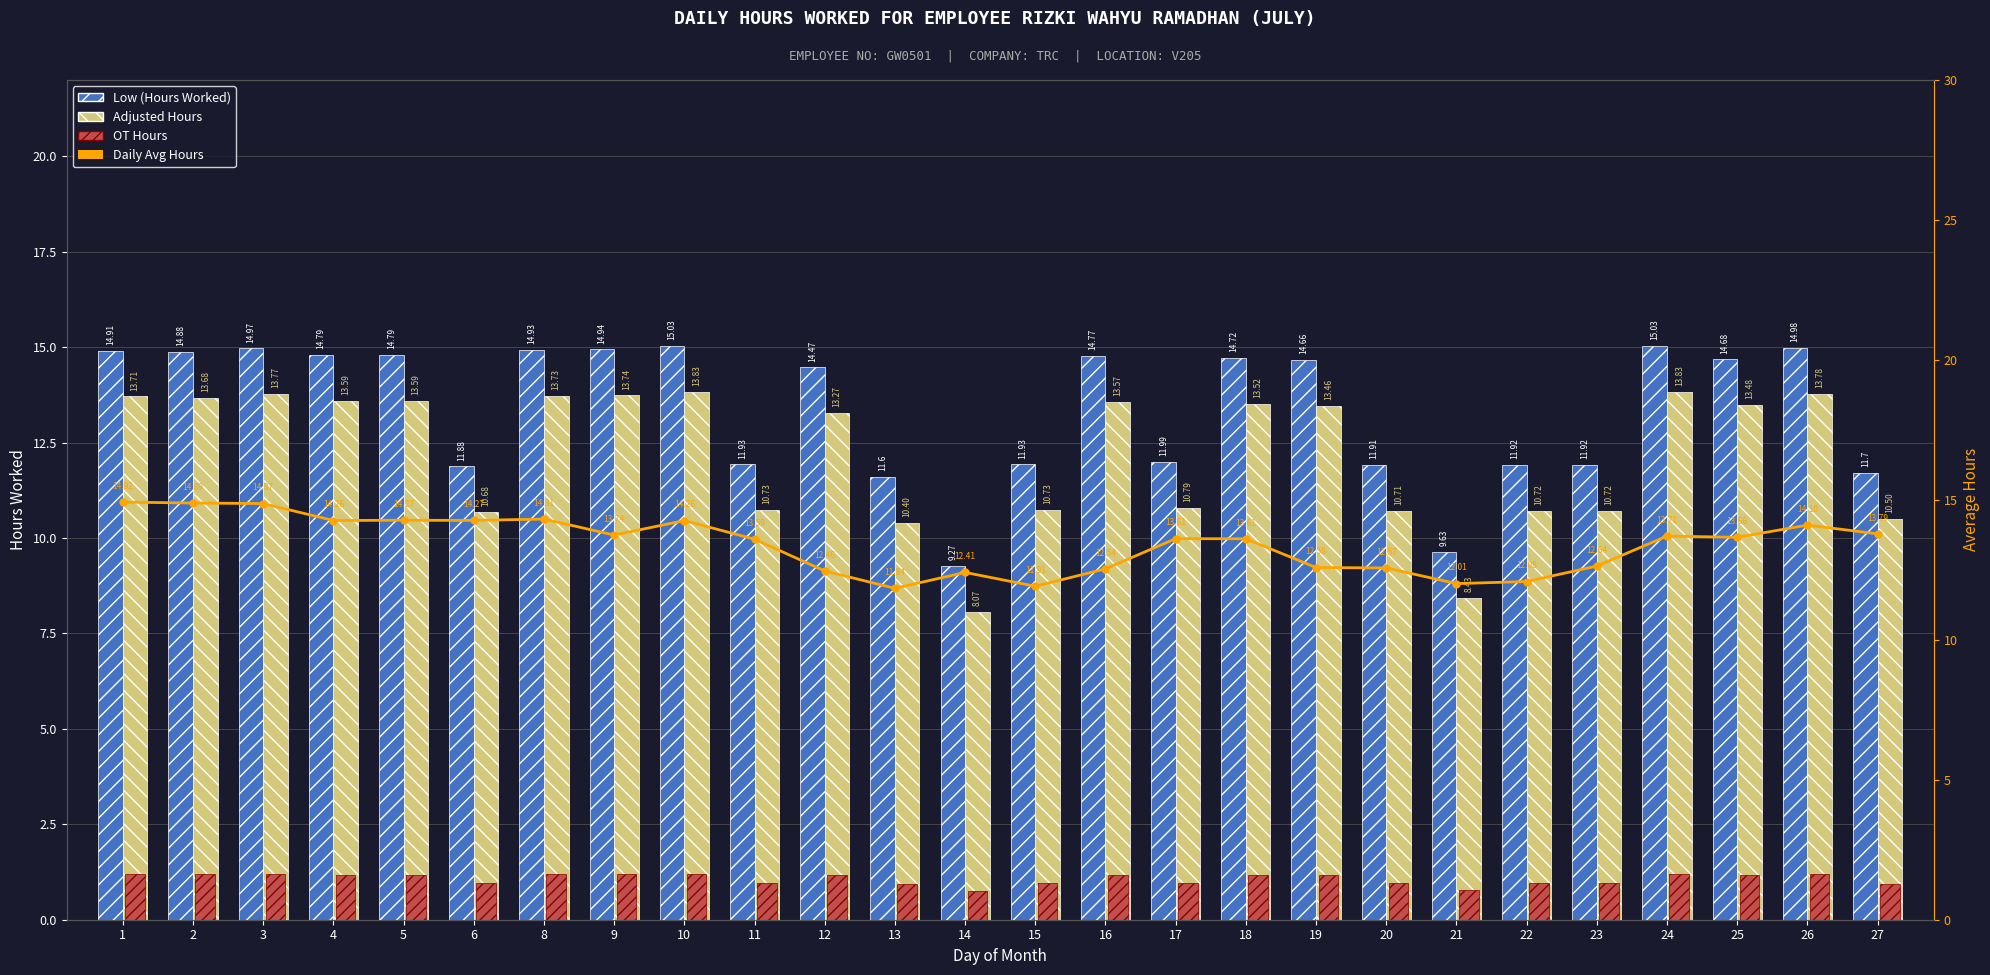

List the series in order of their peak value, highest first.

Low (Hours Worked), Daily Avg Hours, Adjusted Hours, OT Hours